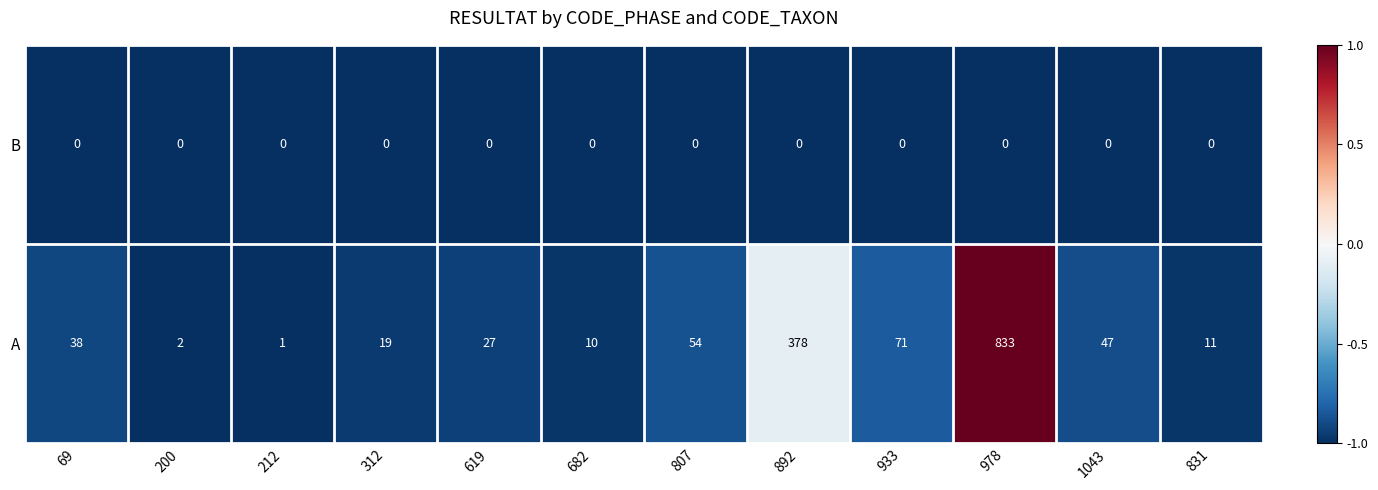

Is it true that A equals 65 at 1043?

False